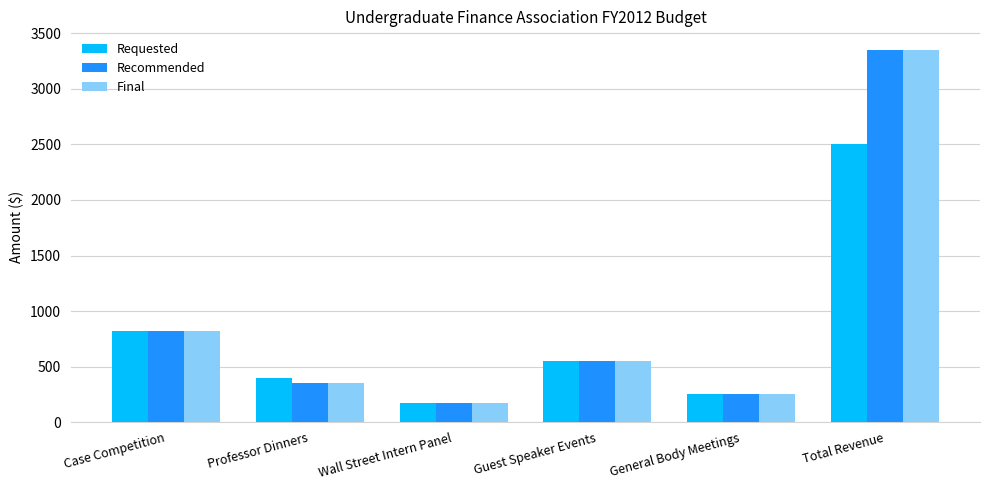

At how many categories does at least one series exceed 1283?

1